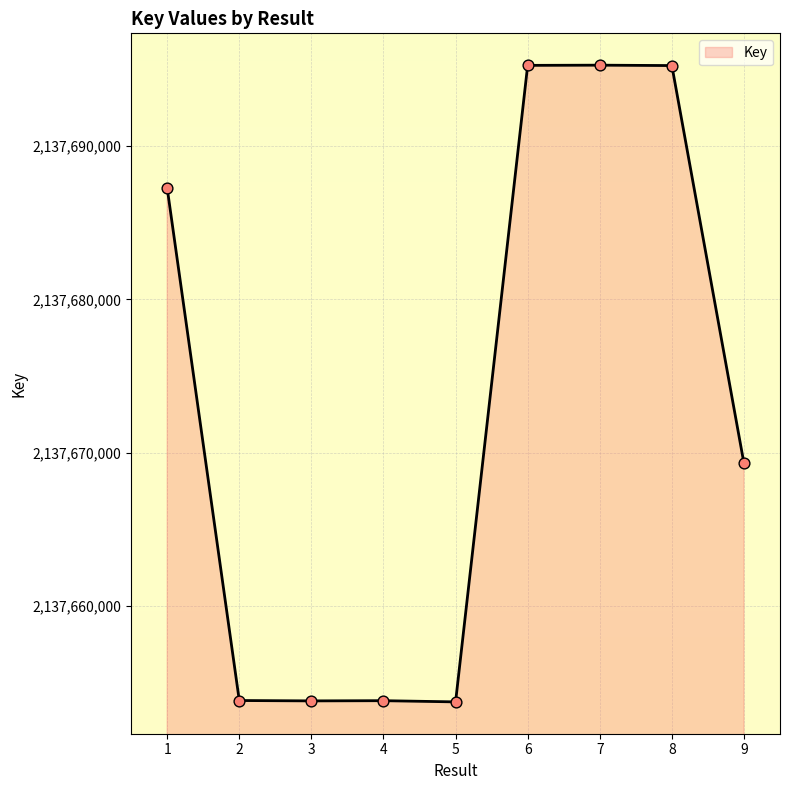

What is the change in value from 1 to 4?

-33424